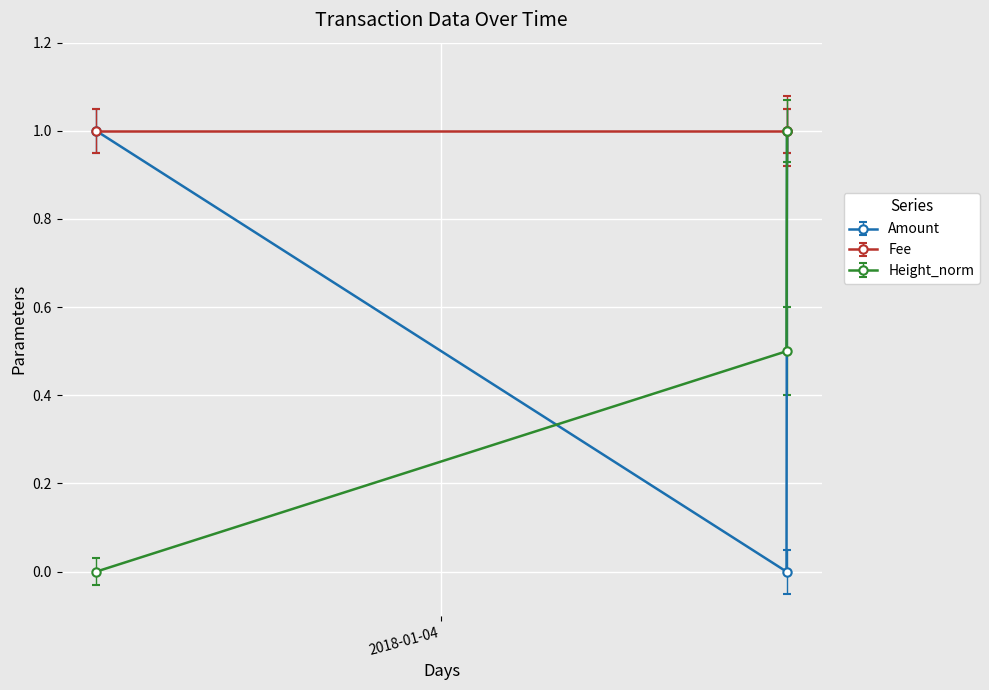

Which series has the largest total across all categories?

Fee